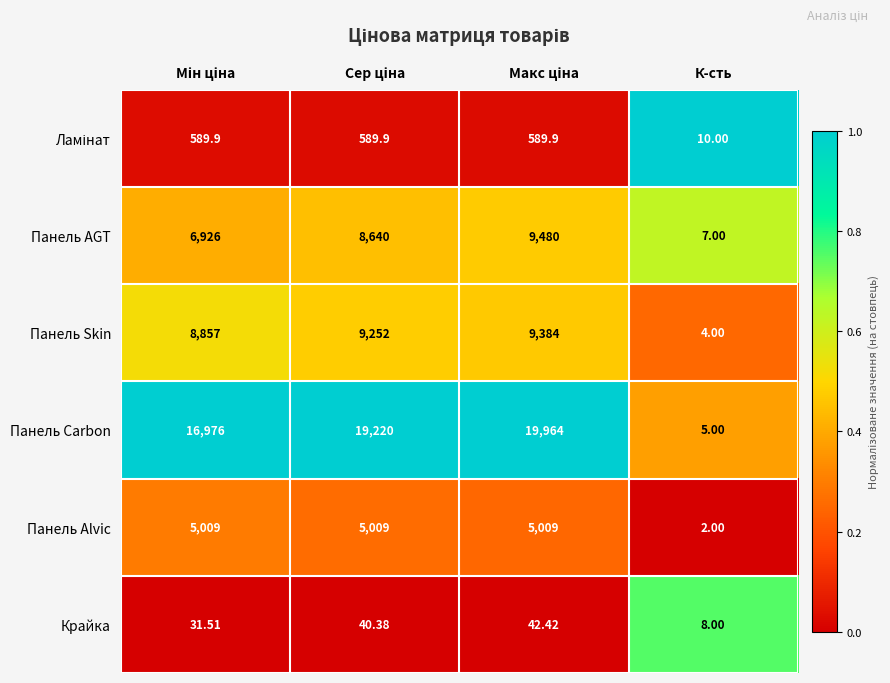

Which series has the largest total across all categories?

Панель Carbon